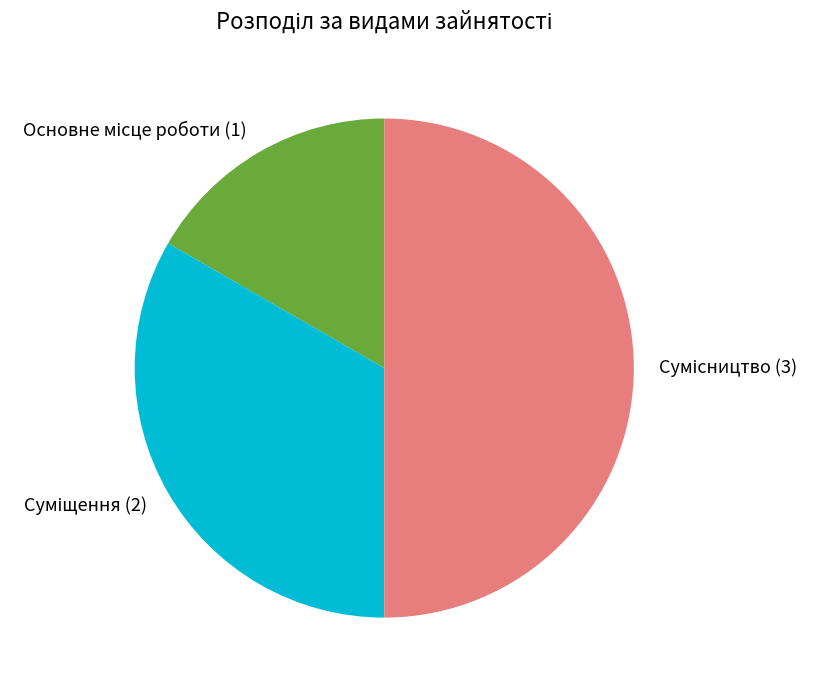

What percentage is the Сумісництво slice, to the nearest percent?

50%